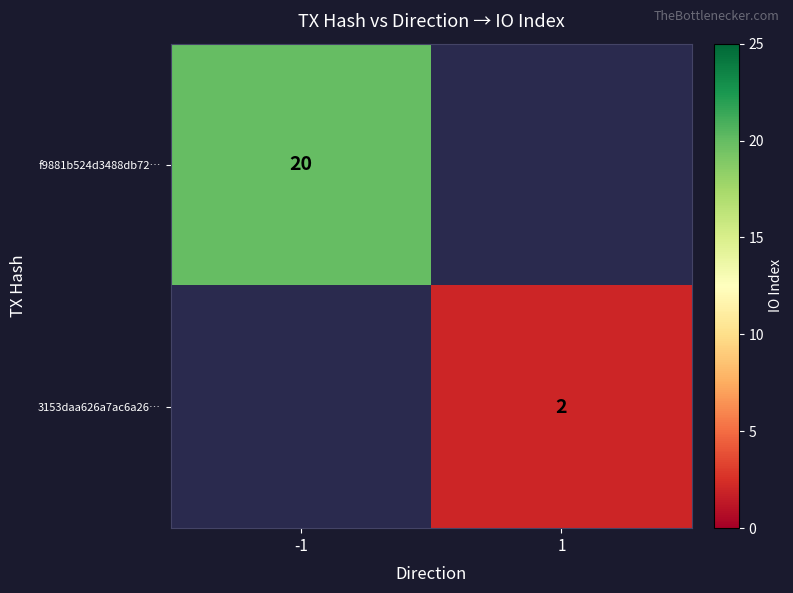

The value of f9881b524d3488db72… at -1 is 5. True or false?

False